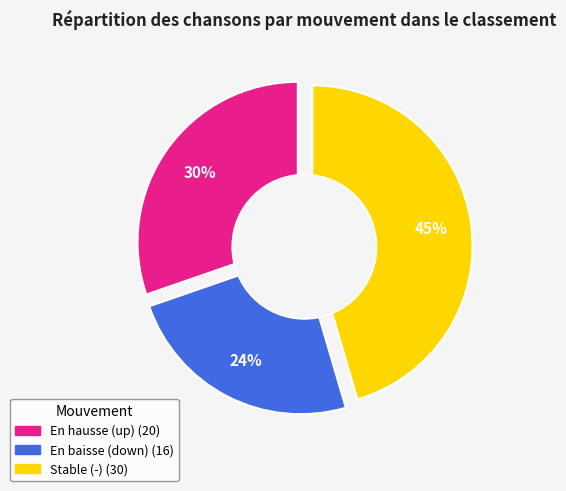

Does - represent more than half of the total?

No